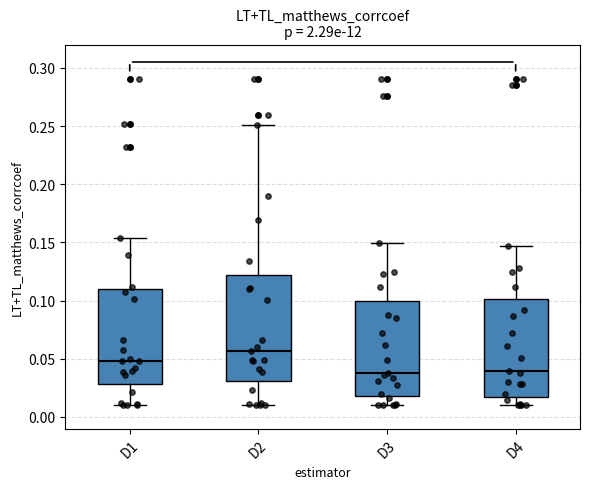

Reading left to right, read every box against the y-axis: the position of its median line, the range the box covers, and the ends of its whiskers. The values are not printed on the chart, so give them approximately, as read against the axis.

D1: median 0.050, box 0.030 to 0.110, whiskers 0.010 to 0.155
D2: median 0.055, box 0.030 to 0.120, whiskers 0.010 to 0.250
D3: median 0.040, box 0.020 to 0.100, whiskers 0.010 to 0.150
D4: median 0.040, box 0.015 to 0.100, whiskers 0.010 to 0.145